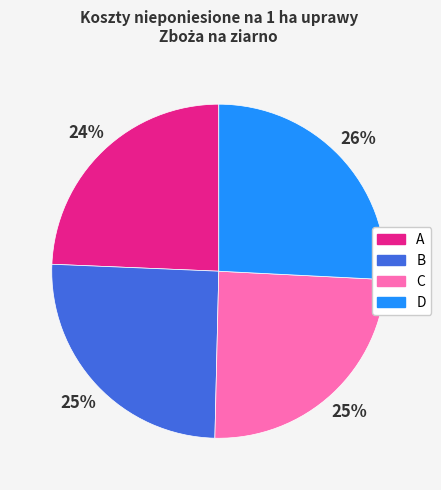

Which category has the biggest portion of the pie?

D